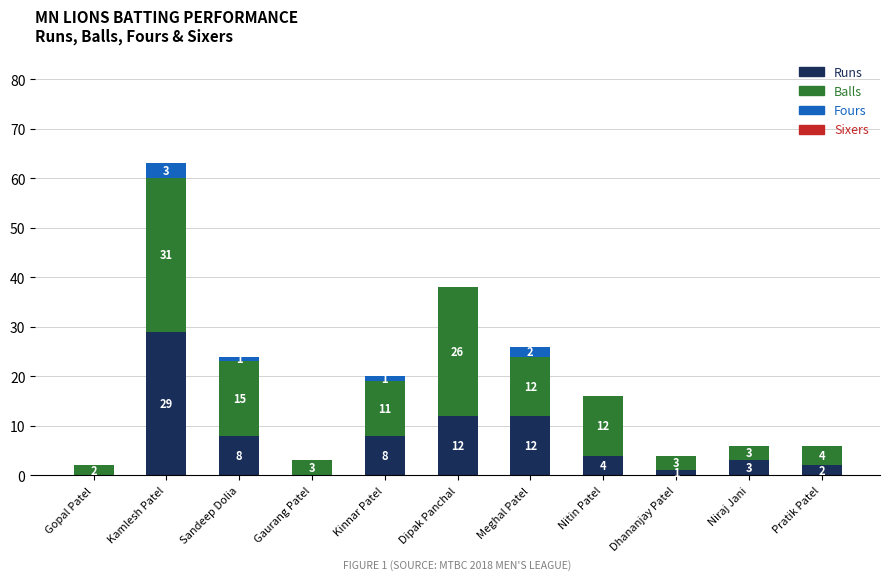

True or false: Runs has a value of 2 at Pratik Patel.

True